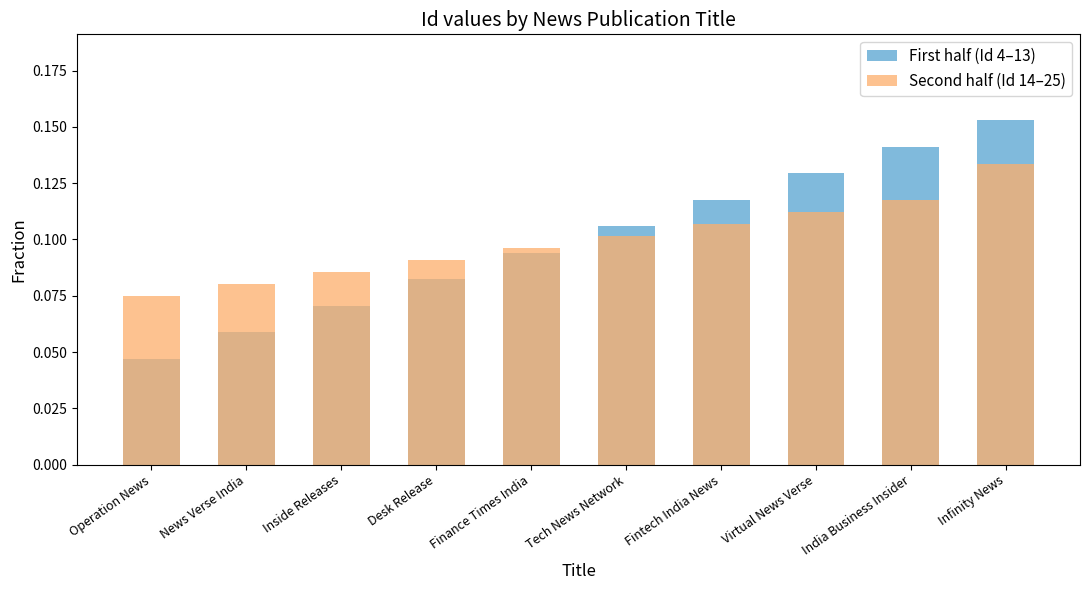

What is the difference between the maximum and second lowest values in the First half (Id 4–13) series?

0.1